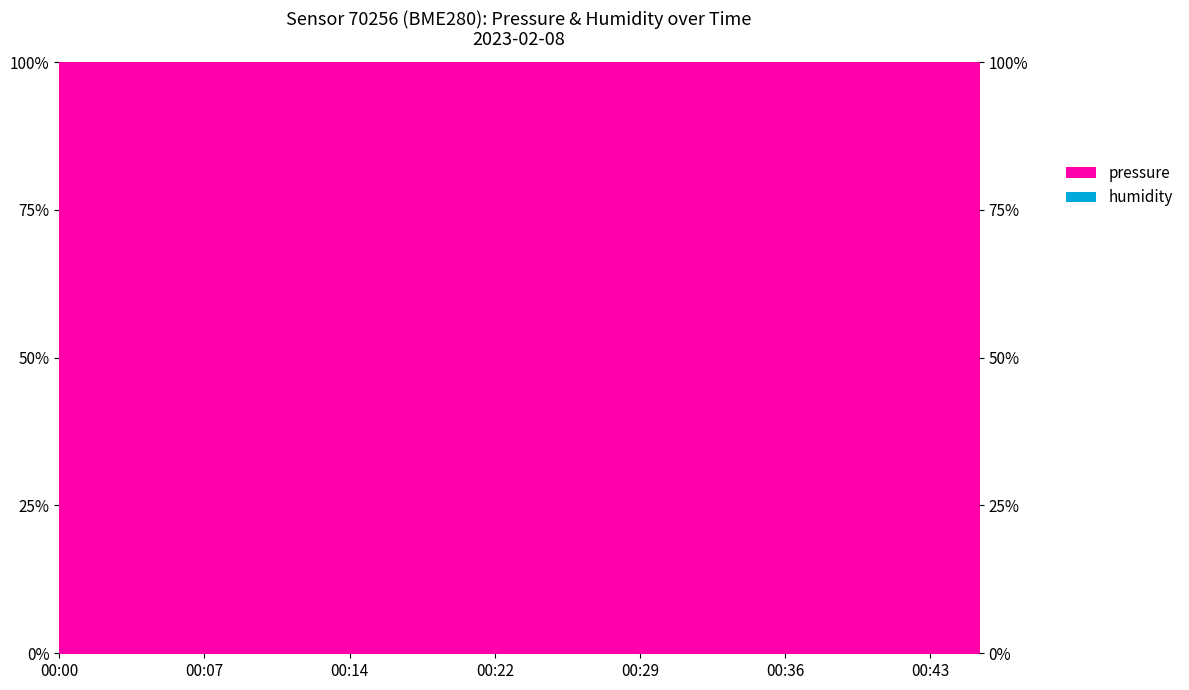

List the labels in order of value, largest first.

00:17, 00:09, 00:14, 00:46, 00:24, 00:29, 00:12, 00:00, 00:19, 00:41, 00:02, 00:43, 00:22, 00:36, 00:34, 00:38, 00:05, 00:26, 00:07, 00:31